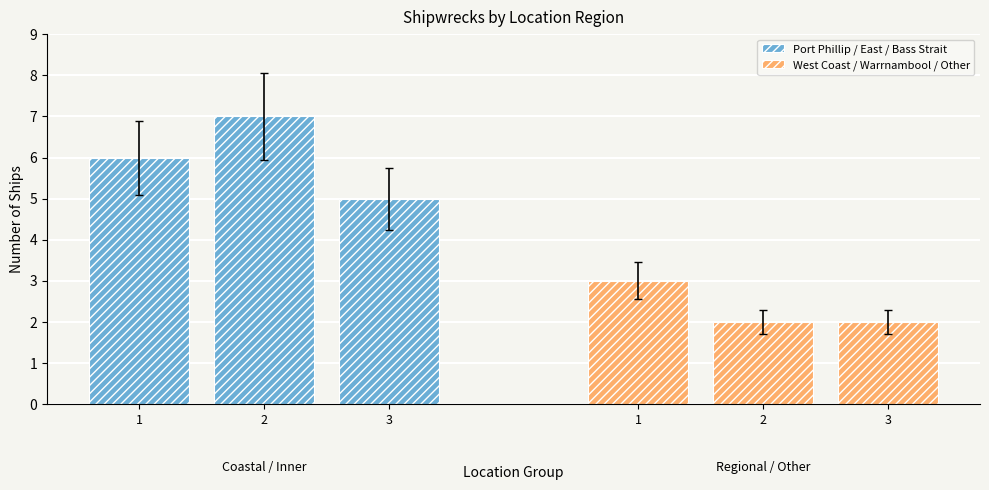

Read the West Coast / Warrnambool / Other value at 1.

3